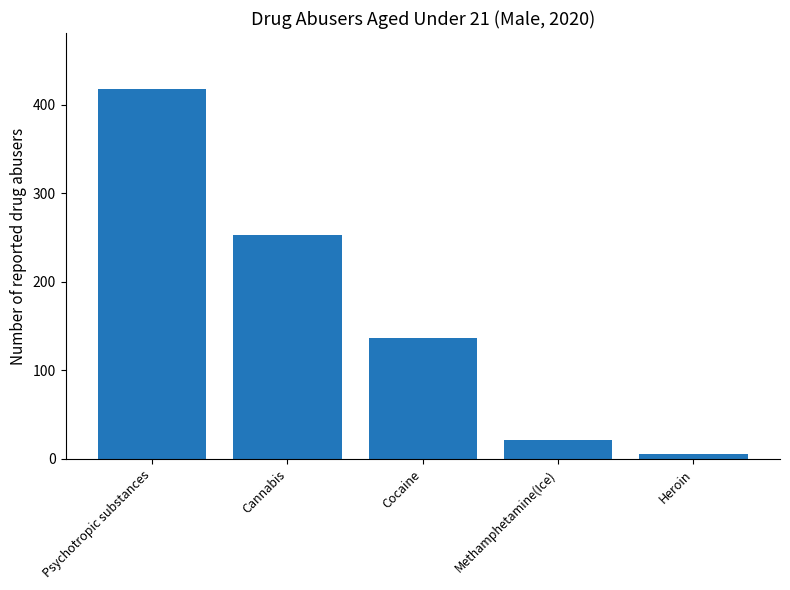

What is the label of the 1st bar from the left?

Psychotropic substances